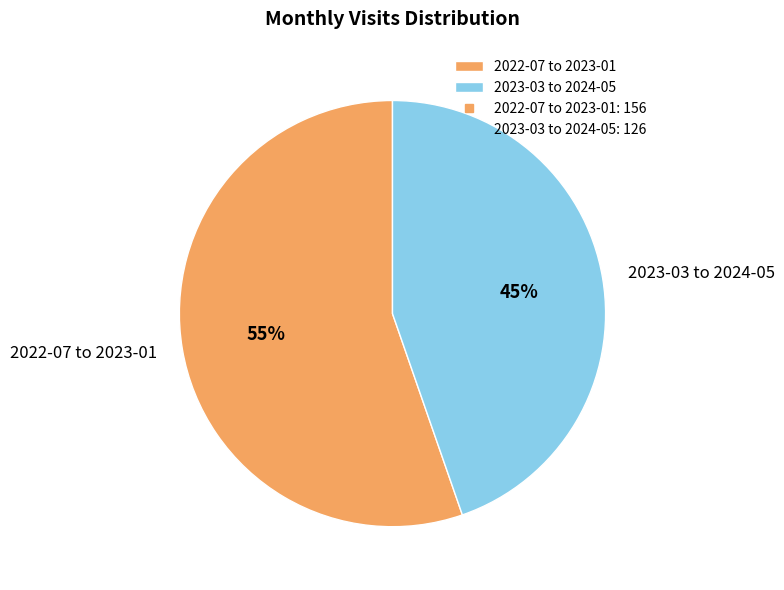

Which category has the biggest portion of the pie?

2022-07 to 2023-01